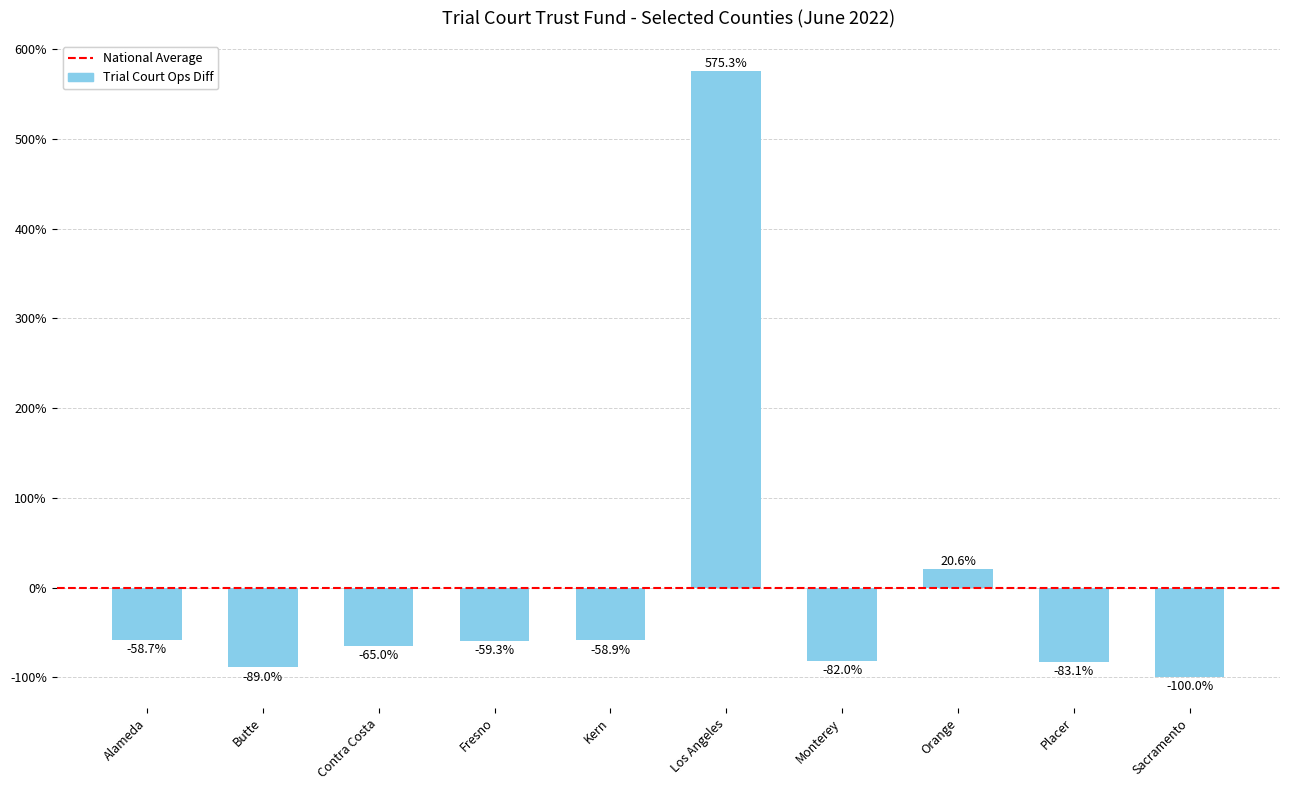

Reading right to left, extract all data points from this chart.

-100.0	-83.1	20.6	-82.0	575.3	-58.9	-59.3	-65.0	-89.0	-58.7